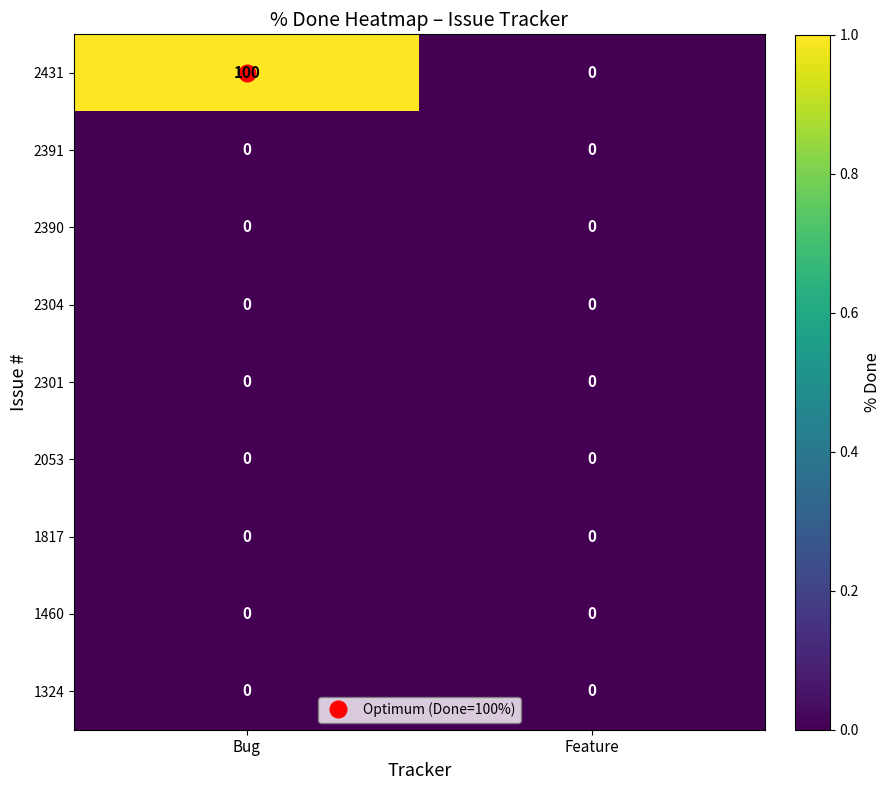

How many categories are shown in the chart?

2